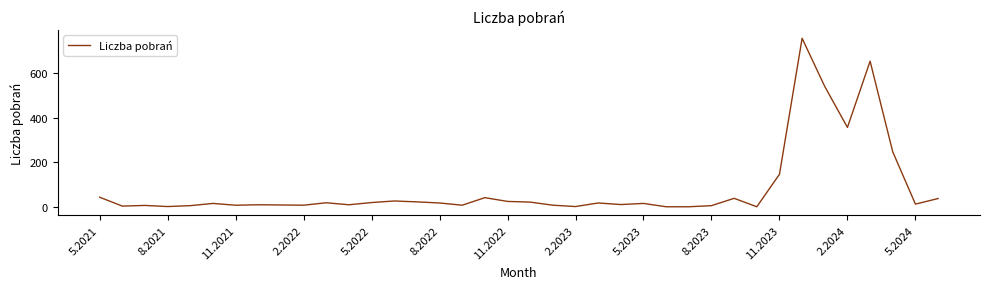

What is the greatest value displayed?

758